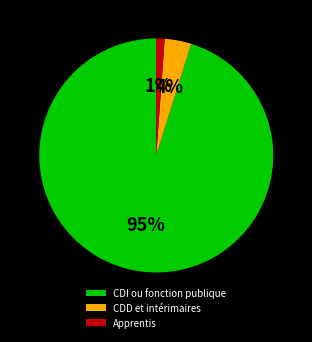

Combined, do CDD et intérimaires and CDI ou fonction publique account for over 50%?

Yes